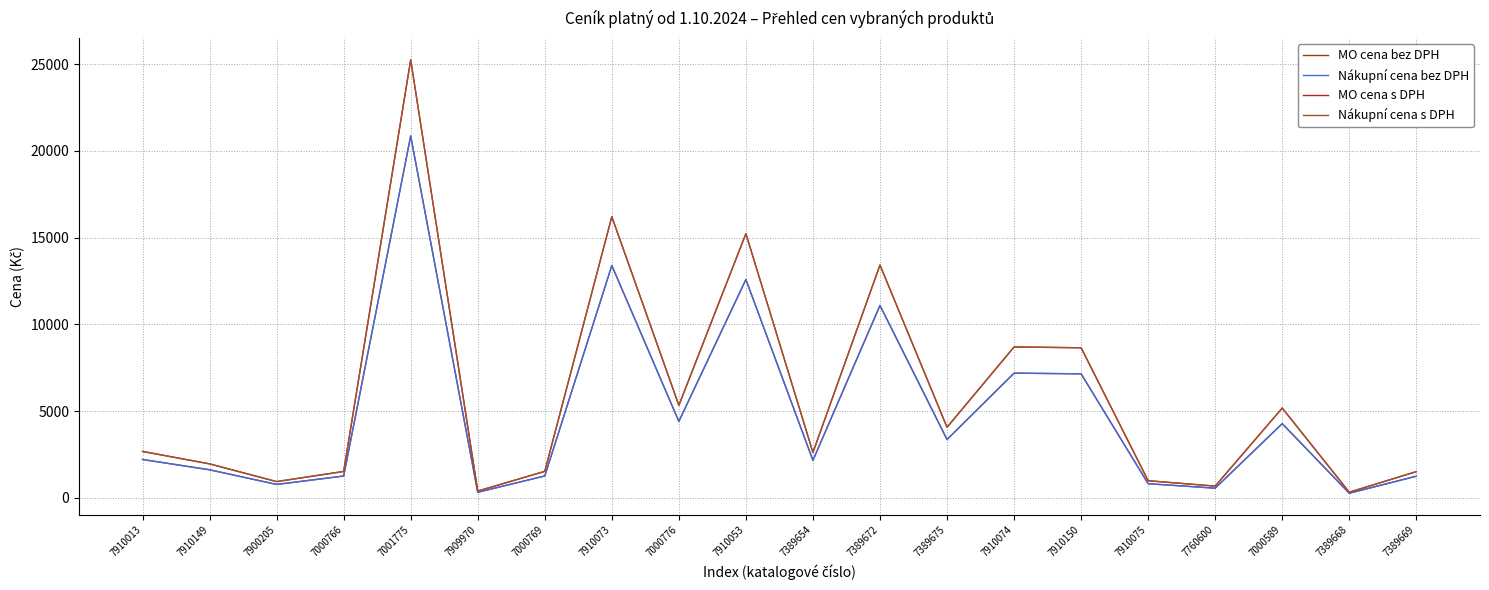

How many distinct data groups are displayed?

4